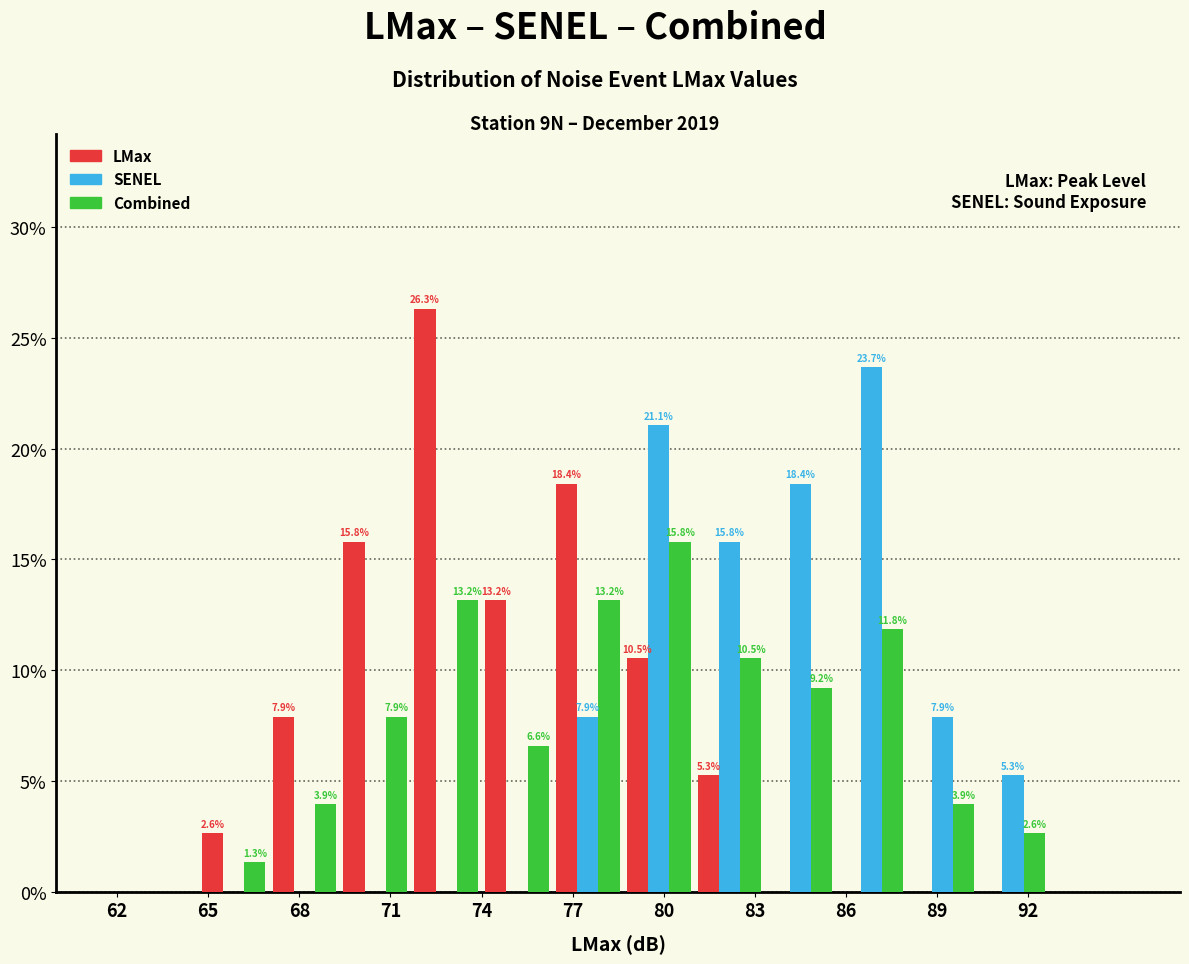

In the SENEL series, which range on the x-axis has the tallest bar?

85.5 to 88.0